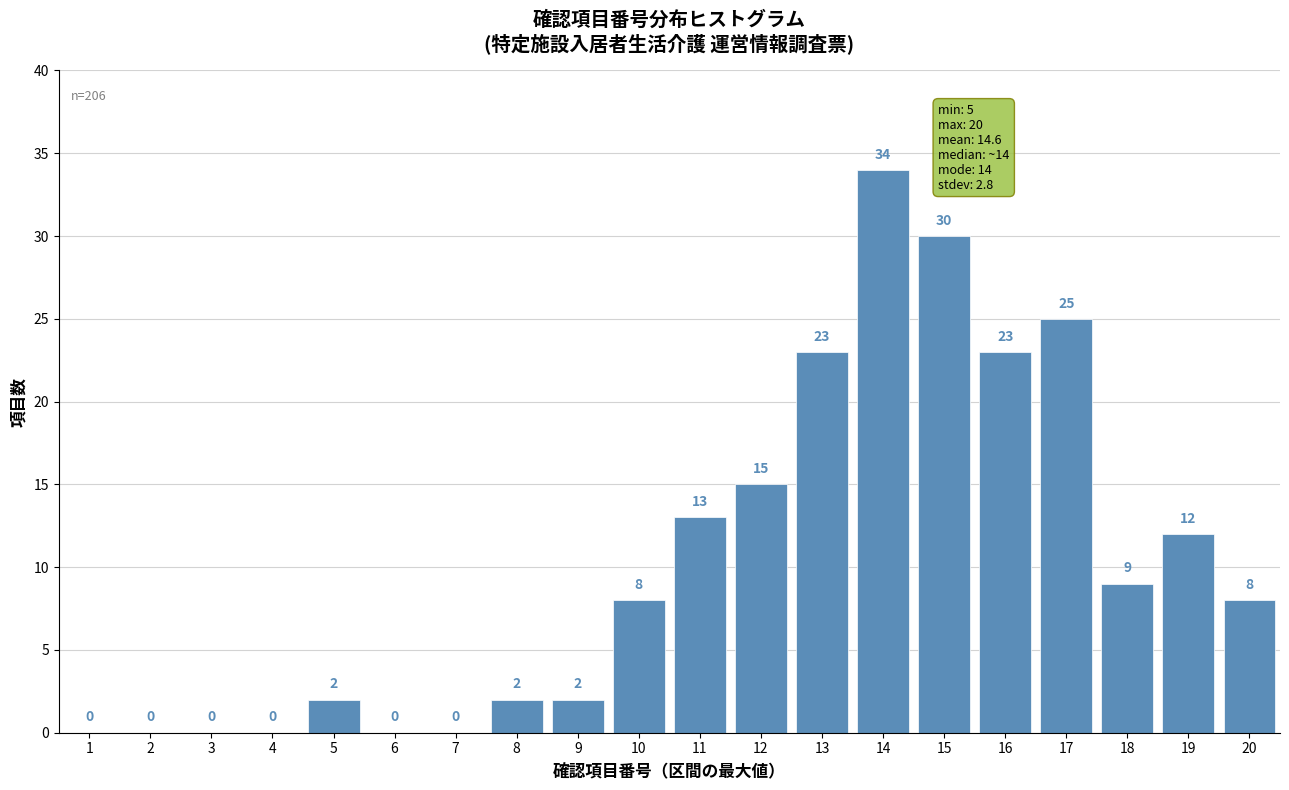

Reading left to right, extract all data points from this chart.

1=0	2=0	3=0	4=0	5=2	6=0	7=0	8=2	9=2	10=8	11=13	12=15	13=23	14=34	15=30	16=23	17=25	18=9	19=12	20=8